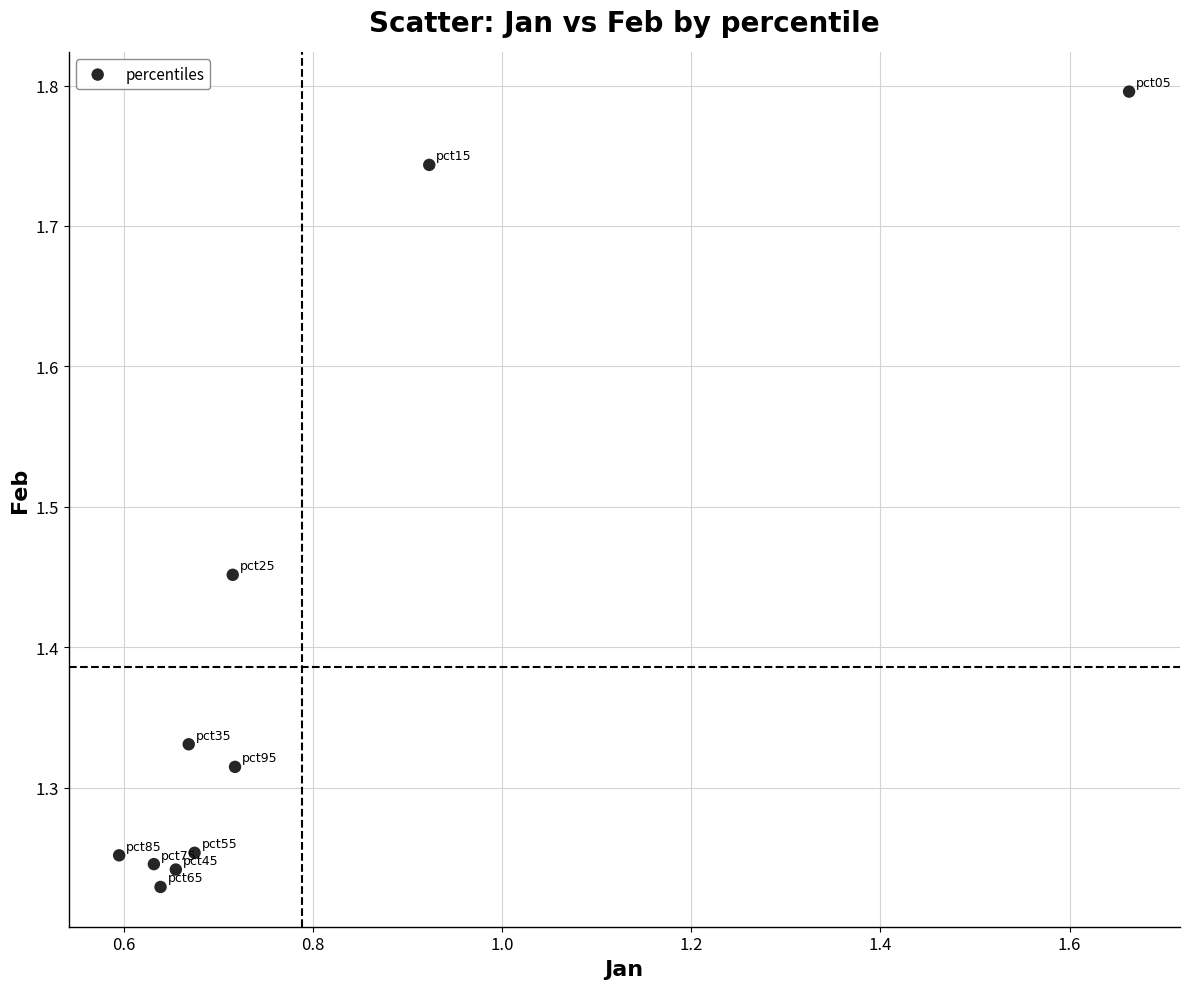

What is the average Y value?

1.4